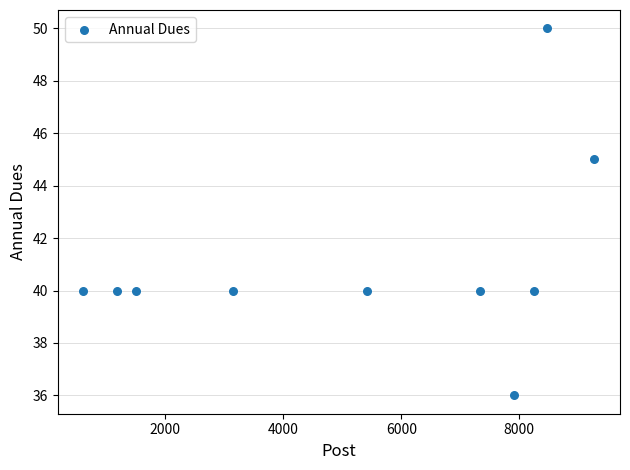

What is the range of X values (max minus min)?

8665